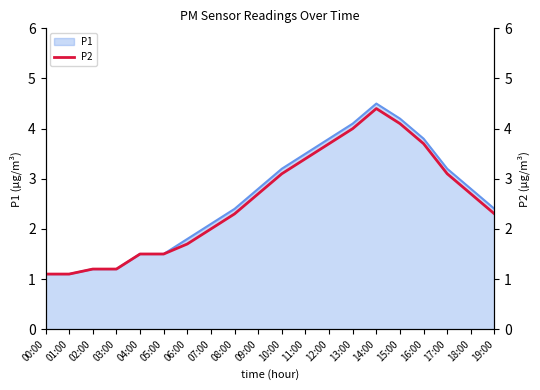

Is it true that the value at 18:00 is 2.7?

True